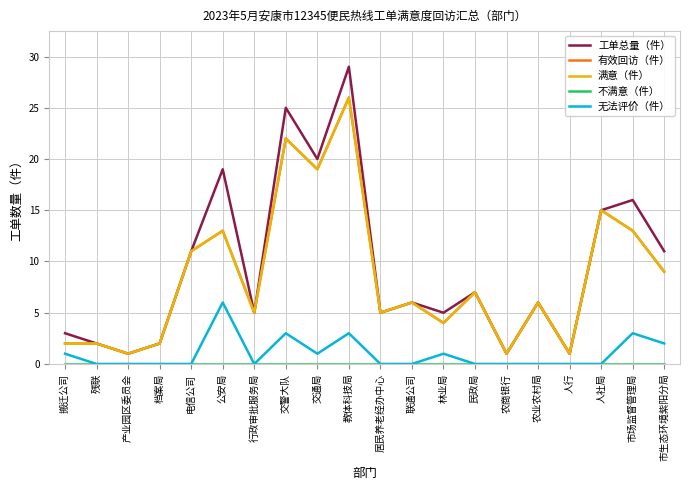

What is the label of the 6th point from the left?

公安局